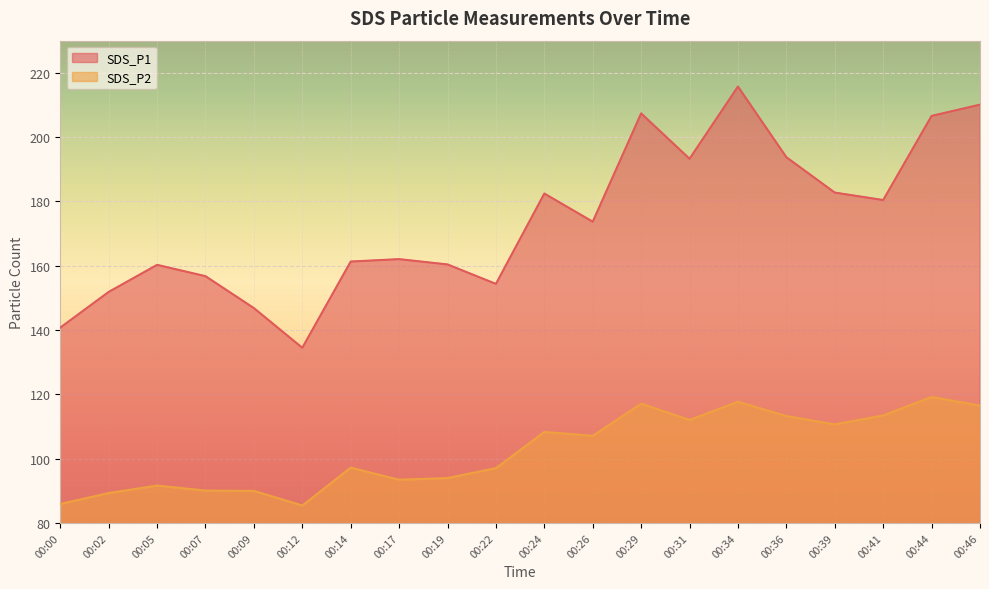

Reading right to left, what are all the values shown in this chart?

SDS_P1: 210.1	206.6	180.4	182.8	193.8	215.7	193.3	207.4	173.7	182.4	154.3	160.4	162.1	161.3	134.5	146.8	156.8	160.3	151.8	140.8
SDS_P2: 116.5	119.2	113.5	110.7	113.2	117.7	112.0	117.1	107.1	108.3	97.0	94.0	93.4	97.2	85.4	90.0	90.1	91.6	89.3	85.9